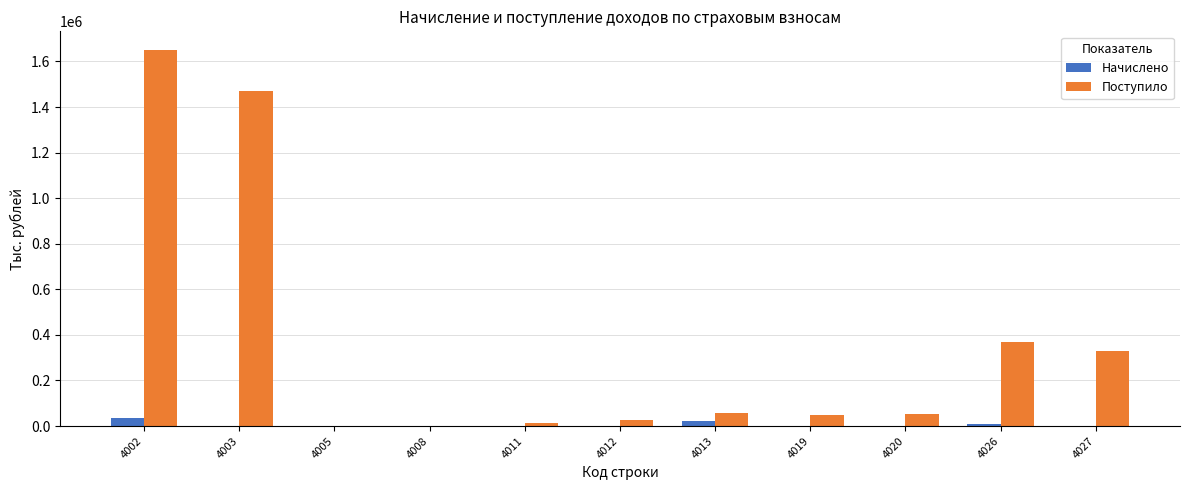

What is the sum of the Начислено values at 4027 and 4013?

23737